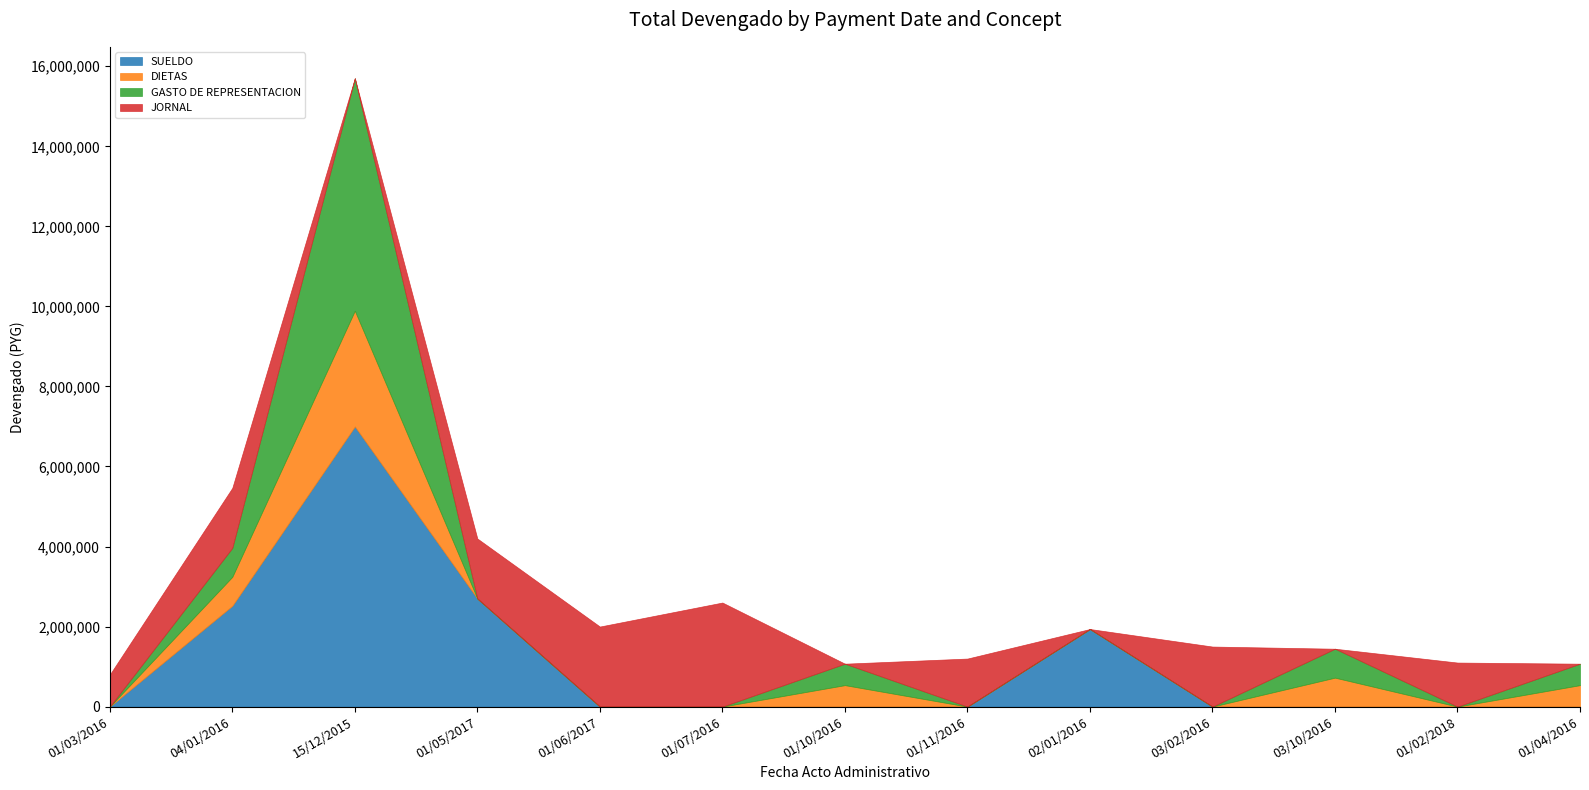

Does the chart display data point markers on the line(s)?

No